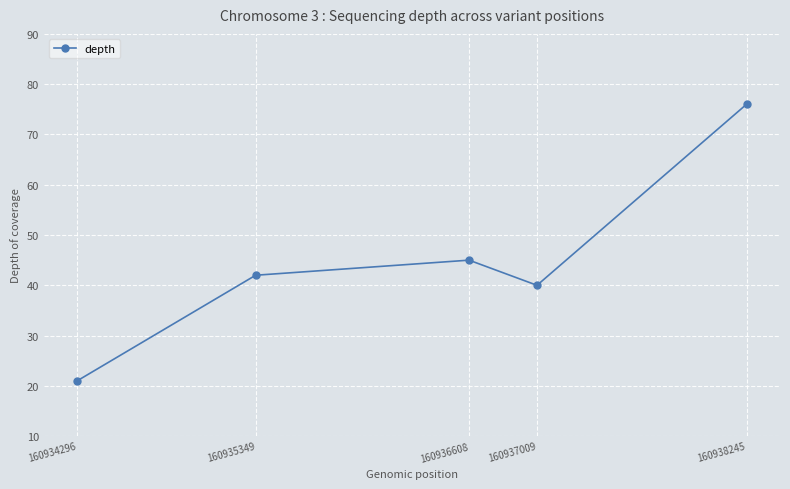

How many data points does each series have?

5